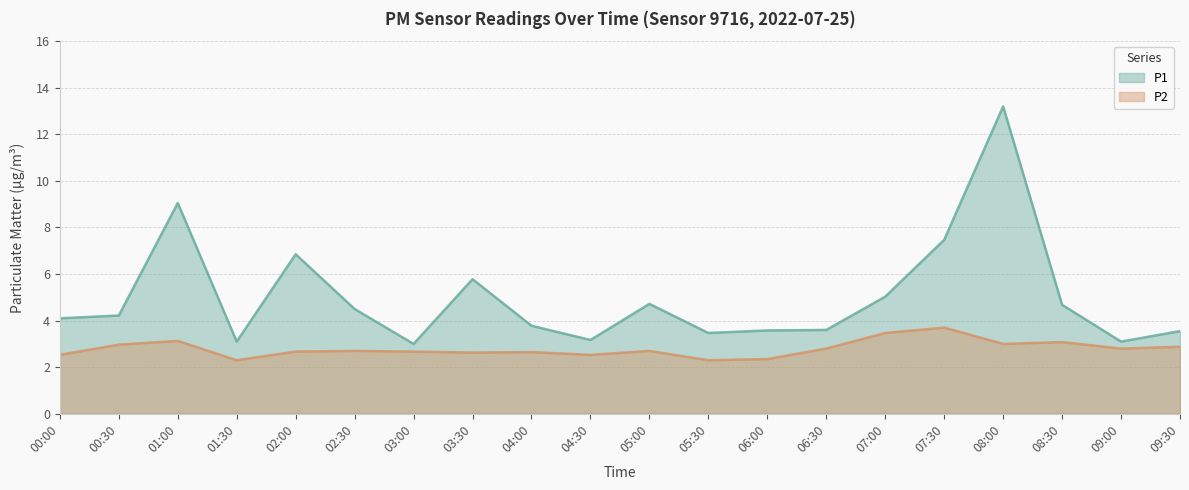

What is the greatest value displayed?

13.2